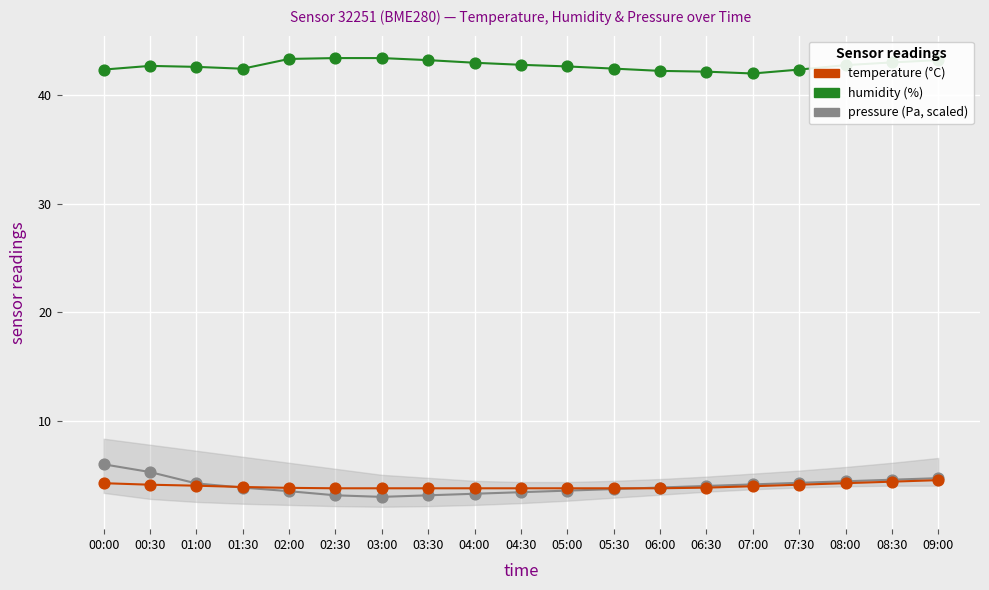

What are all the series names shown in the legend?

pressure, temperature, humidity